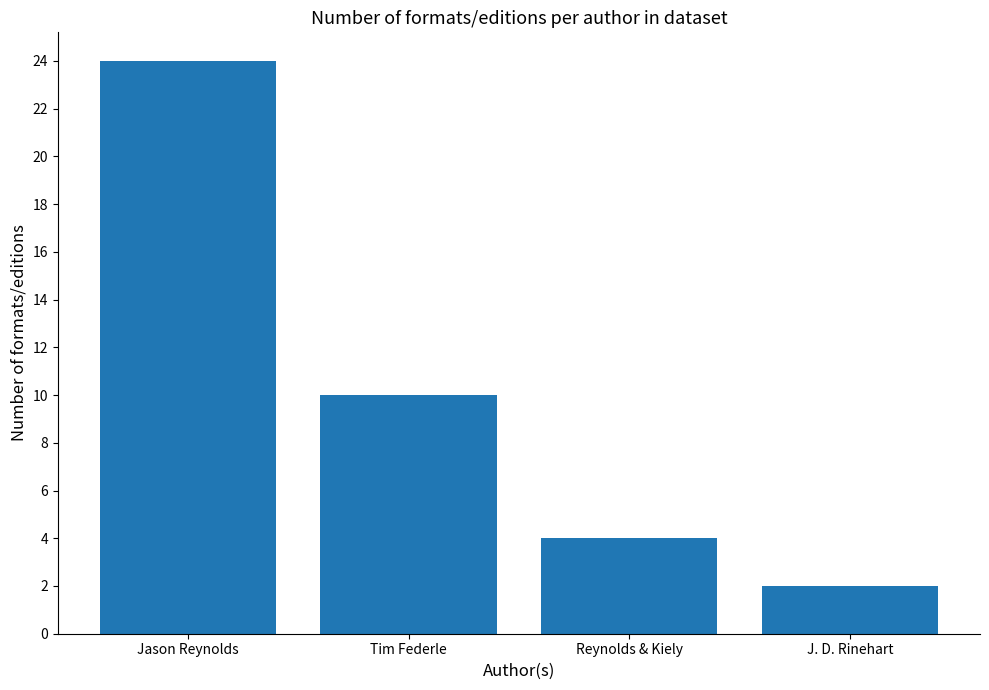

At which category does the chart reach its peak across all series?

Jason Reynolds